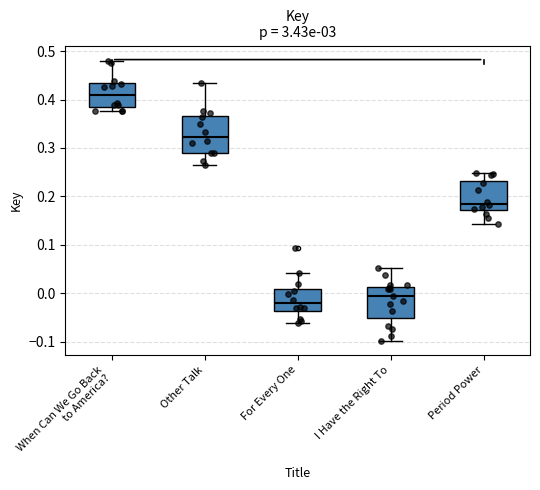

Reading left to right, read every box against the y-axis: the position of its median line, the range the box covers, and the ends of its whiskers. The values are not printed on the chart, so give them approximately, as read against the axis.

When Can We Go Back to America?: median 0.41, box 0.39 to 0.43, whiskers 0.38 to 0.48
Other Talk: median 0.32, box 0.29 to 0.37, whiskers 0.26 to 0.43
For Every One: median -0.02, box -0.04 to 0.01, whiskers -0.06 to 0.04
I Have the Right To: median -0.01, box -0.05 to 0.01, whiskers -0.10 to 0.05
Period Power: median 0.19, box 0.17 to 0.23, whiskers 0.14 to 0.25